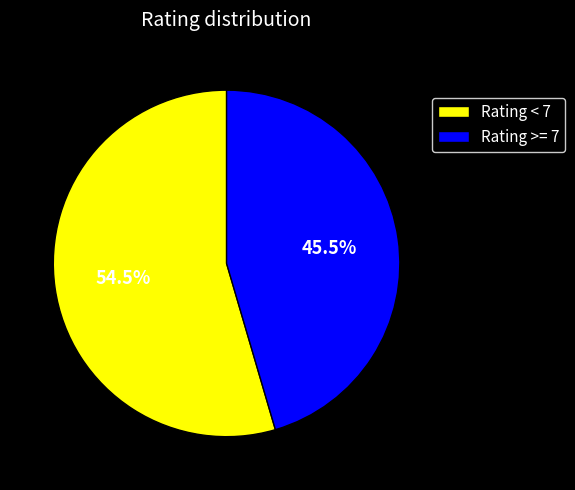

Approximately how many times larger is the value at Rating >= 7 compared to Rating < 7?

0.8